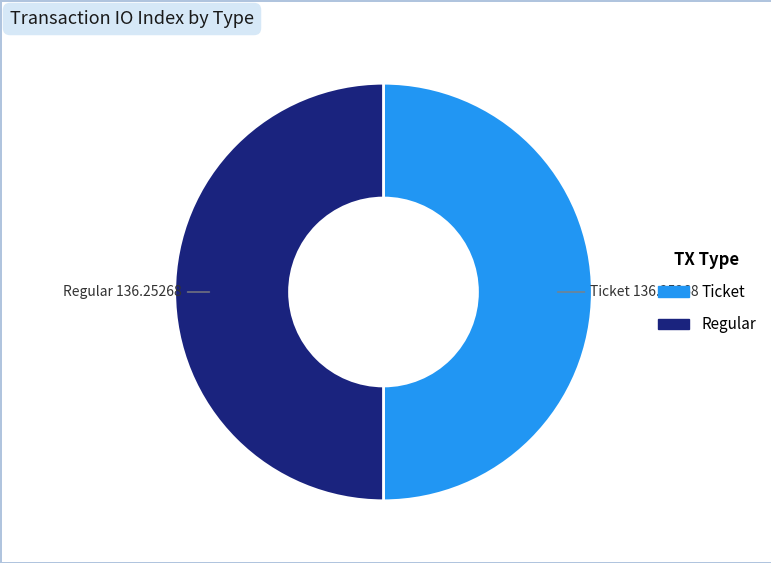

Count the number of slices in the pie.

2